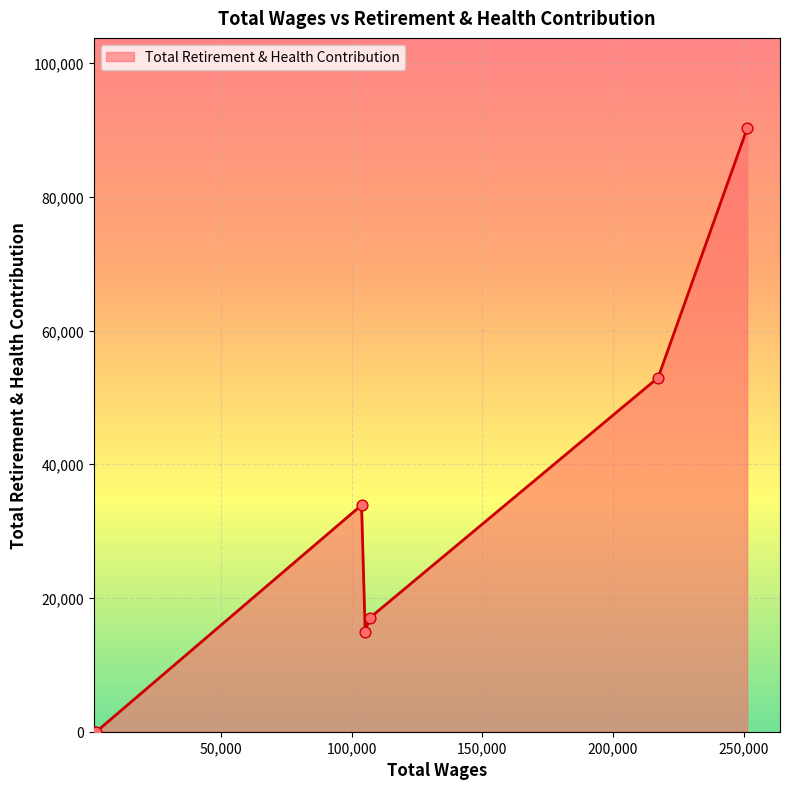

What is the difference between the second highest and second lowest values?

52961